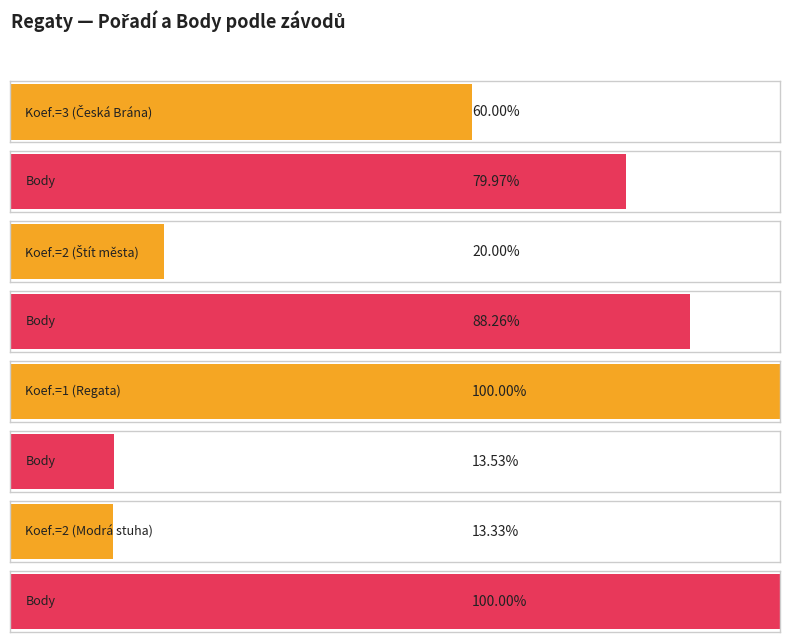

What is the value of the Pořadí bar at the 1st from the left?

9